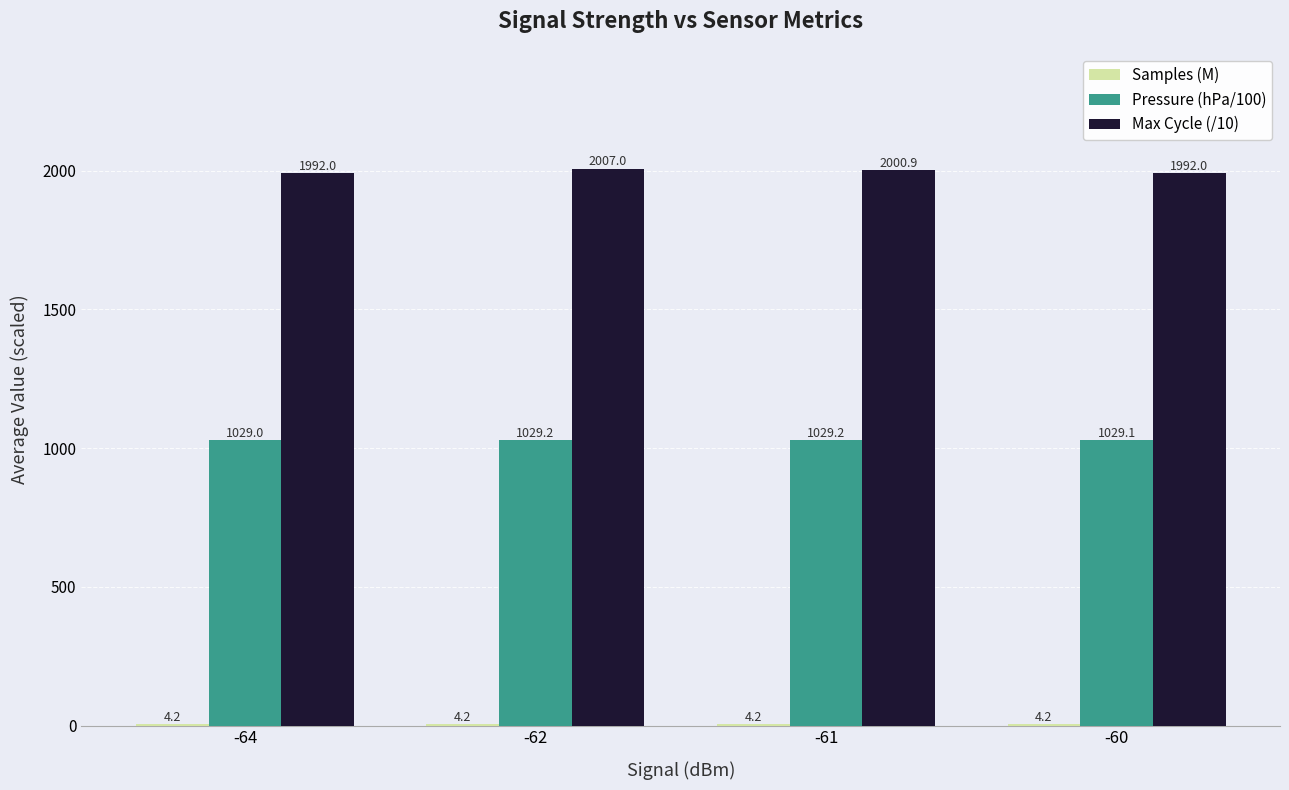

What value does the Pressure (hPa/100) series have at -61?

1029.2